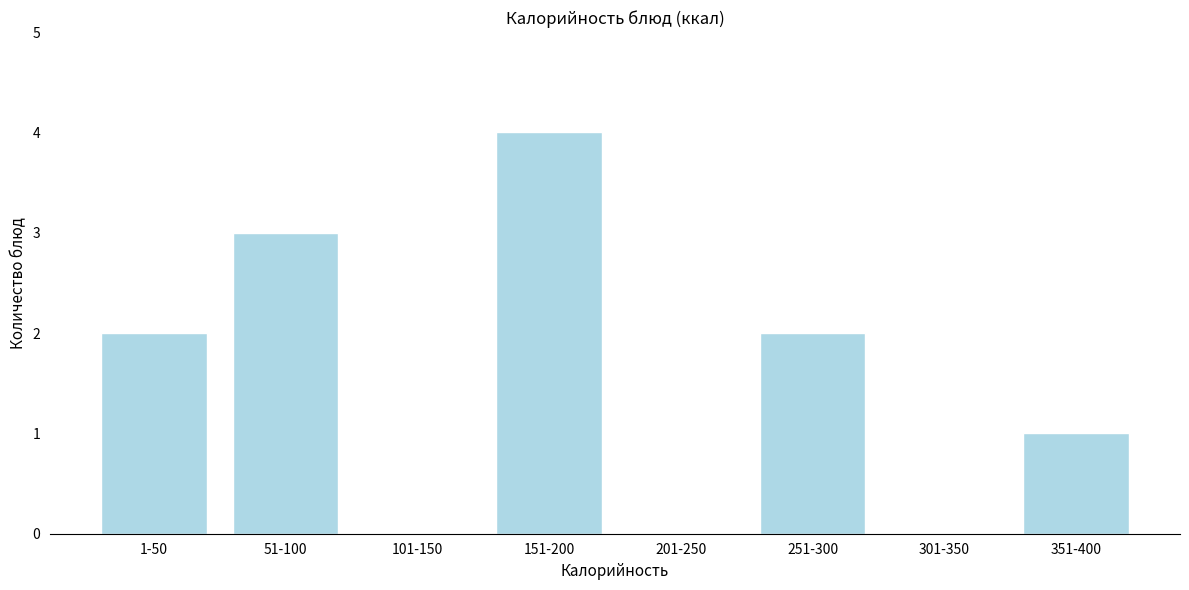

Reading right to left, what are all the values shown in this chart?

351-400=1	301-350=0	251-300=2	201-250=0	151-200=4	101-150=0	51-100=3	1-50=2